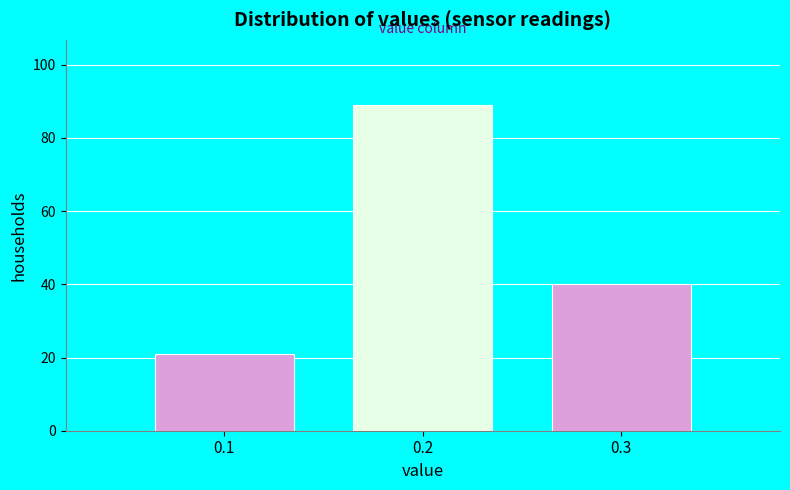

Reading left to right, transcribe all the data shown in this chart.

21	89	40